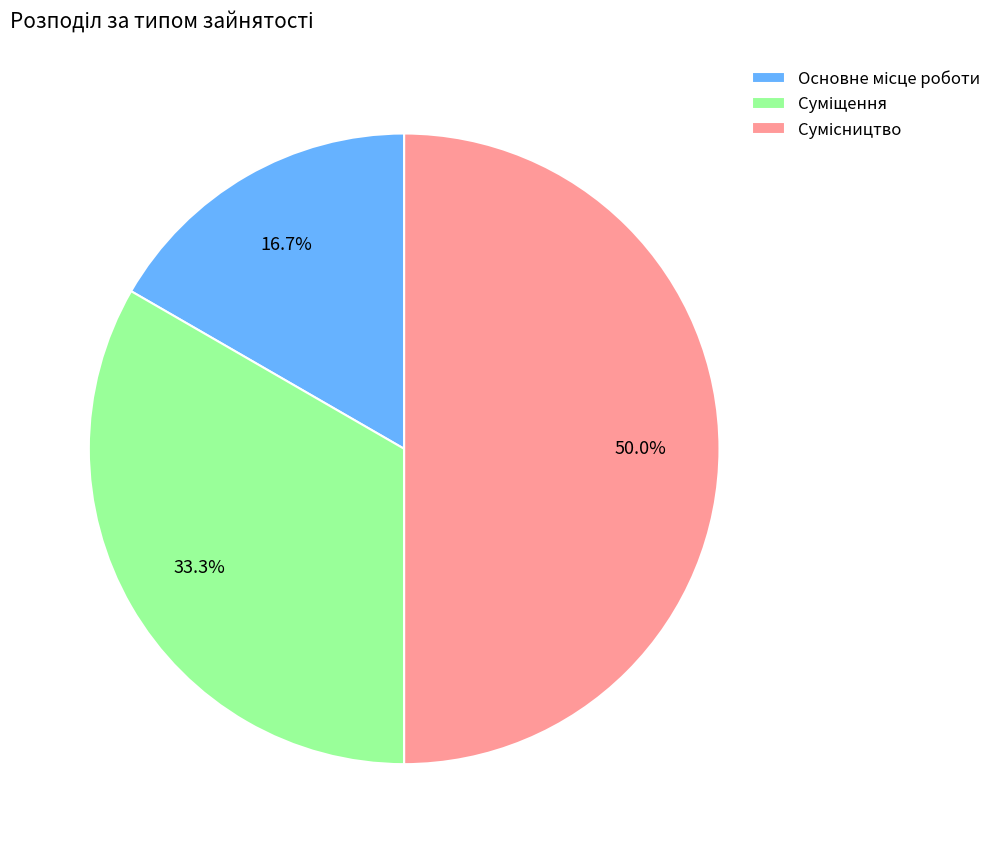

What is the smallest slice in the pie chart?

Основне місце роботи